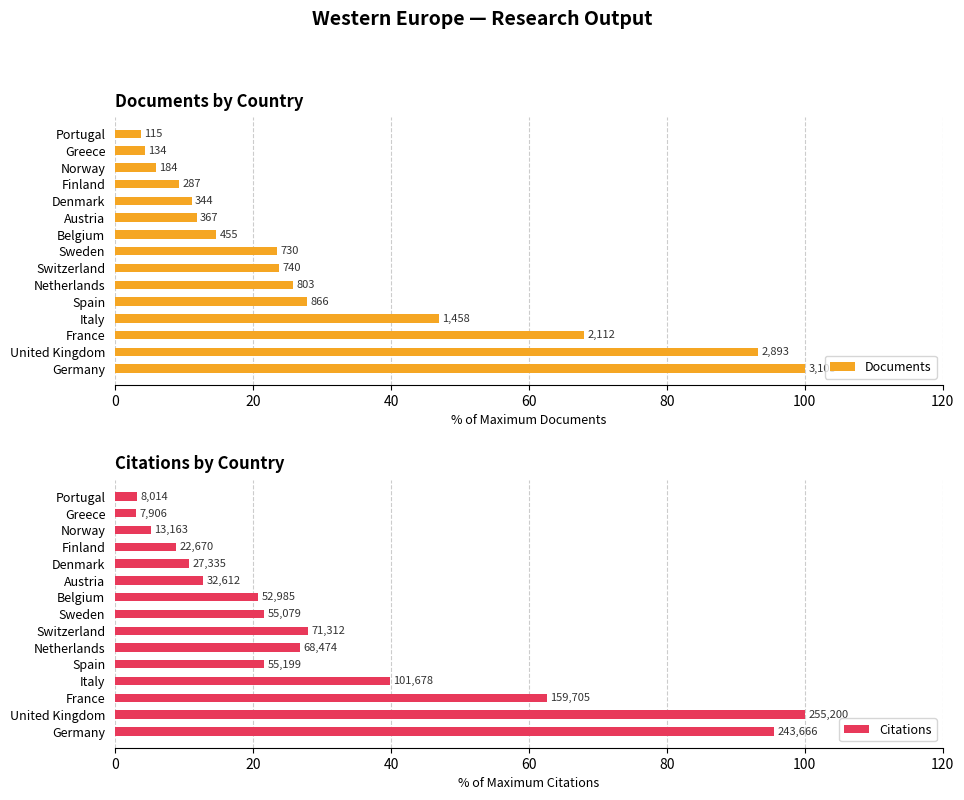

How many groups of bars are there?

15